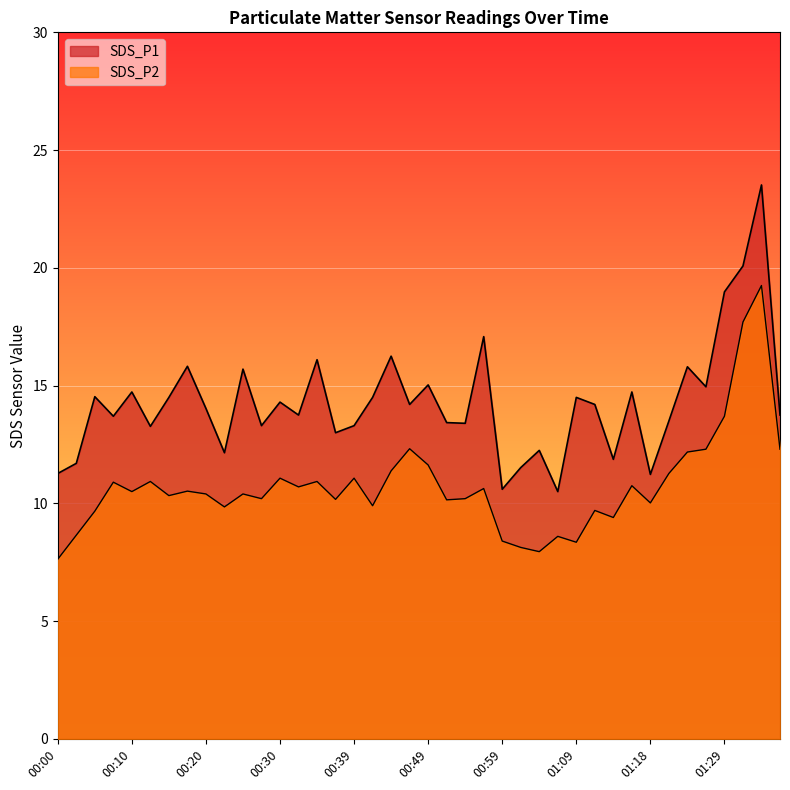

What is the label of the 1st point from the right?

01:37